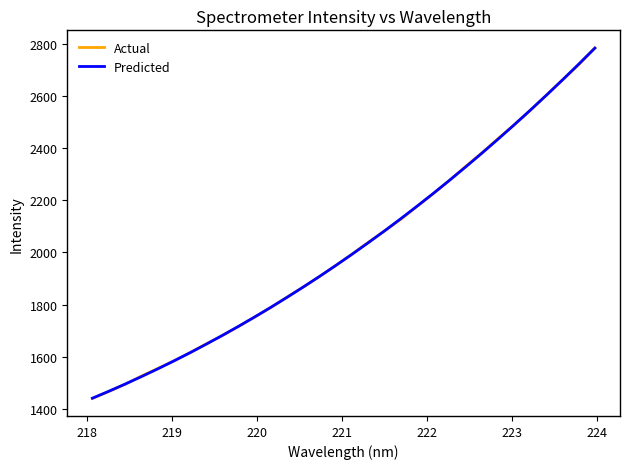

How many values in the Actual series exceed 1992?

16